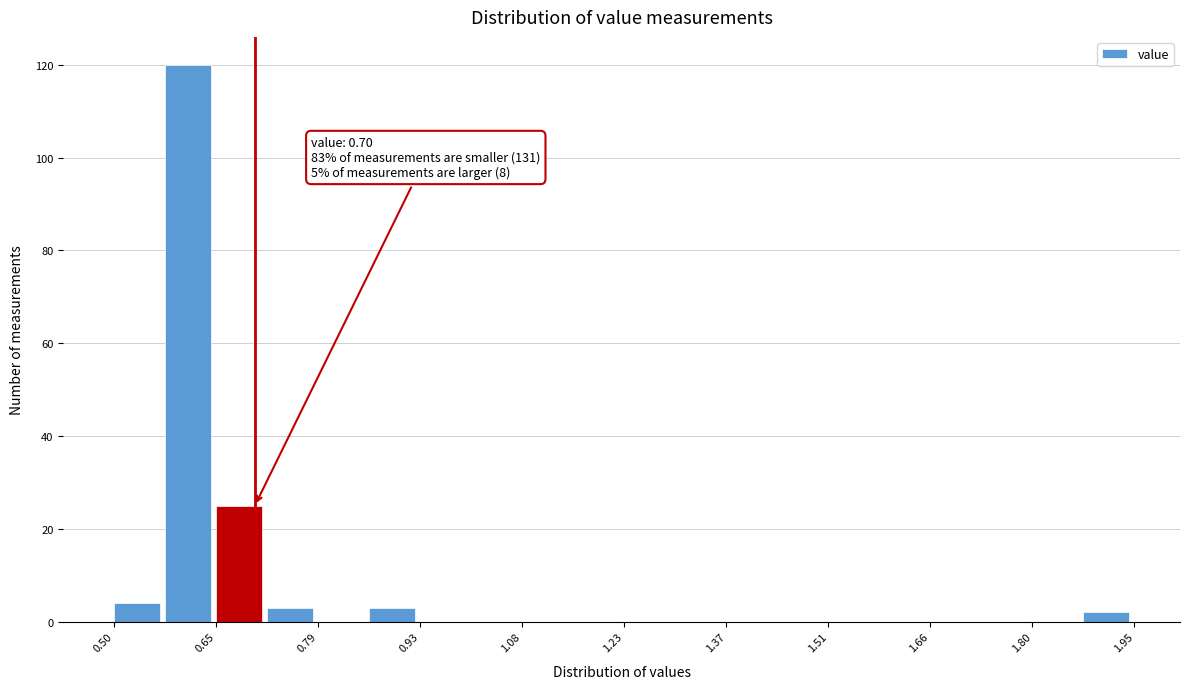

Read against the x-axis, roughly where is the centre of the tallest bar?

0.60